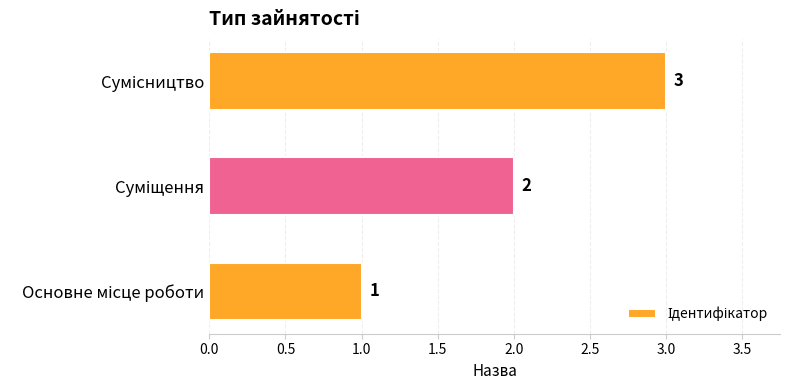

What is the sum of all values?

6